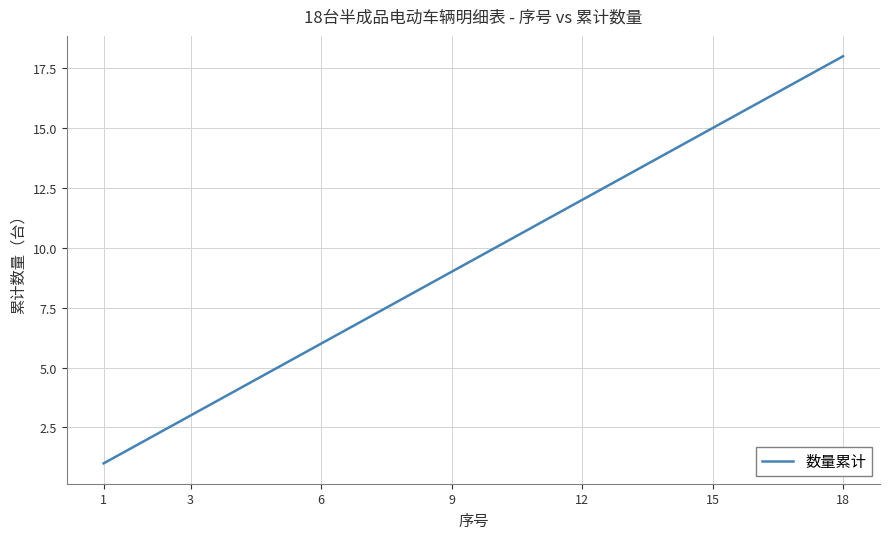

What is the difference between the maximum and minimum values?

17